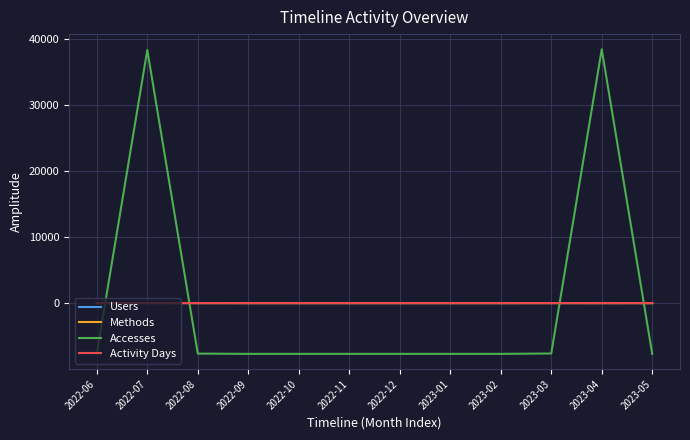

Between which two adjacent categories do Accesses and Activity Days first intersect?

2022-06 and 2022-07